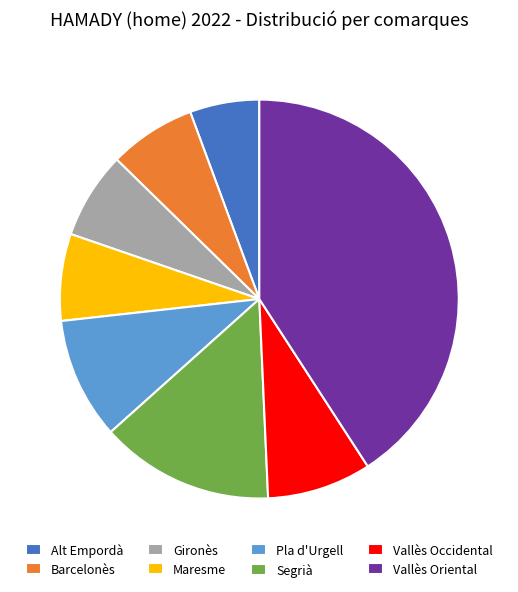

Combined, do Maresme and Barcelonès account for over 50%?

No